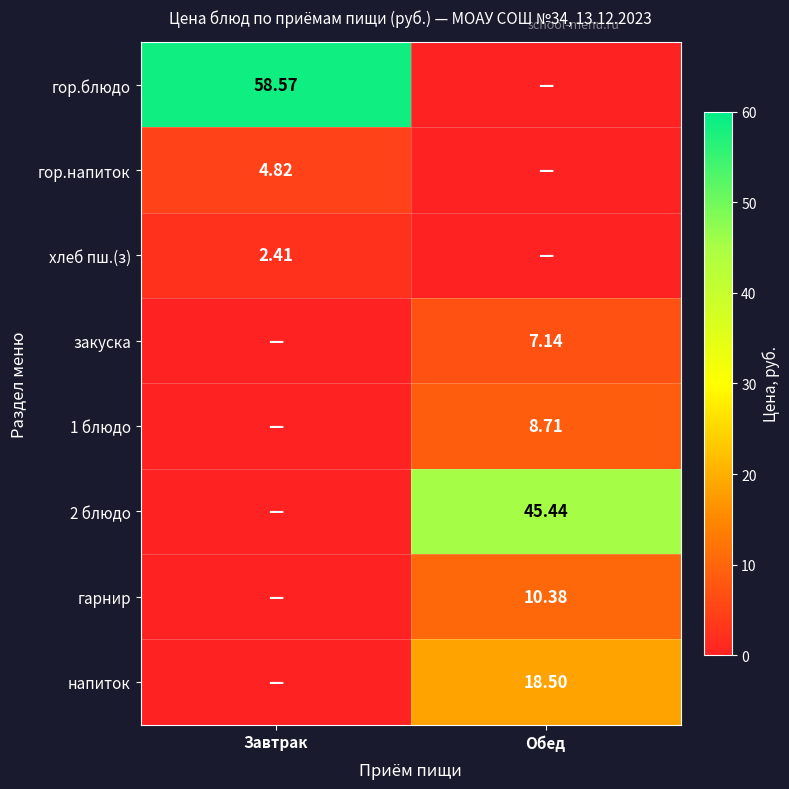

Which category has the highest value in the закуска series?

Обед